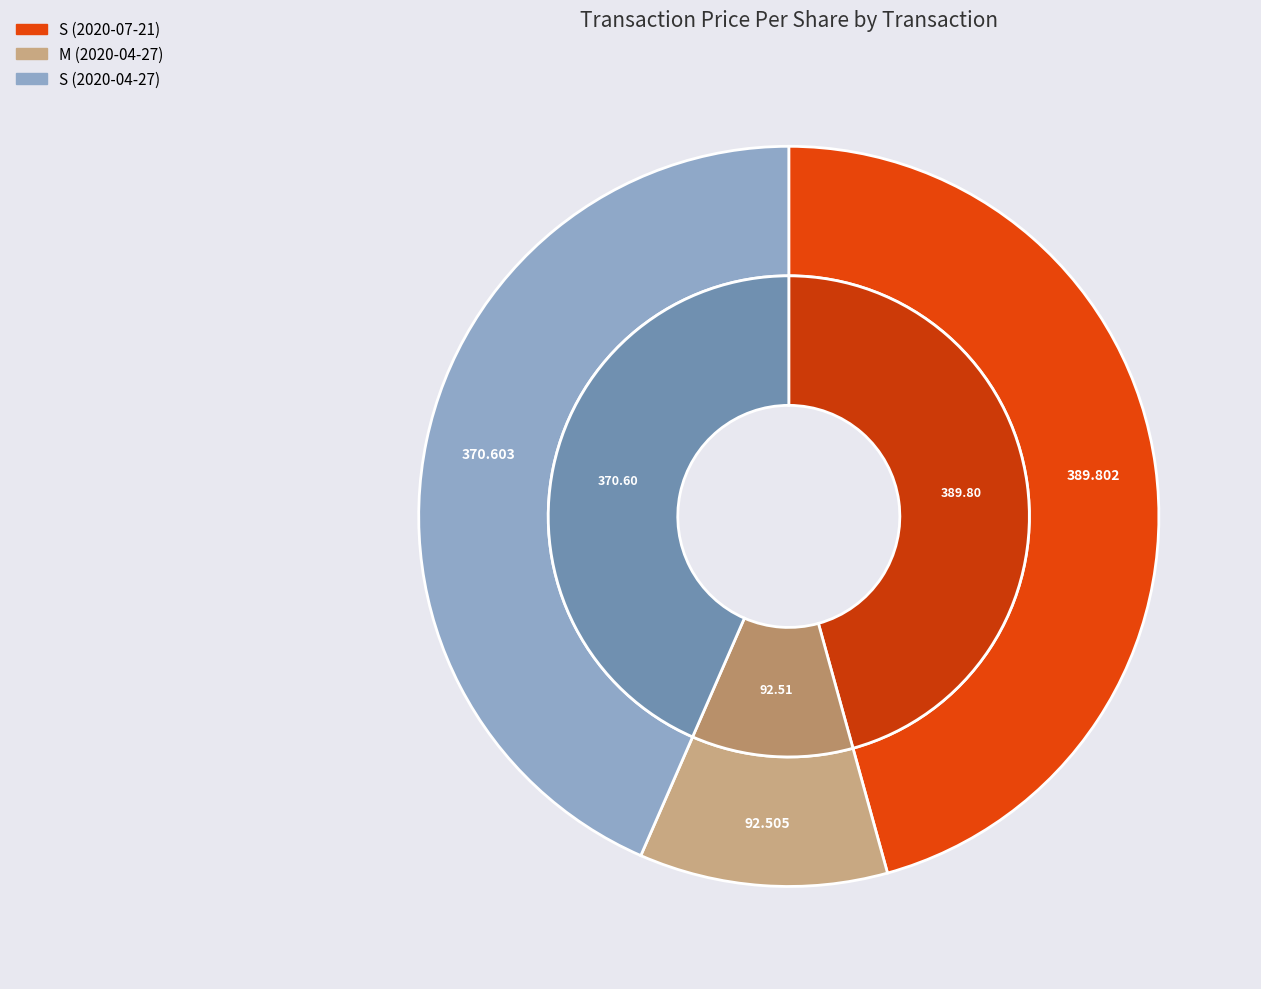

To the nearest percent, what portion does M (2020-04-27) represent?

11%